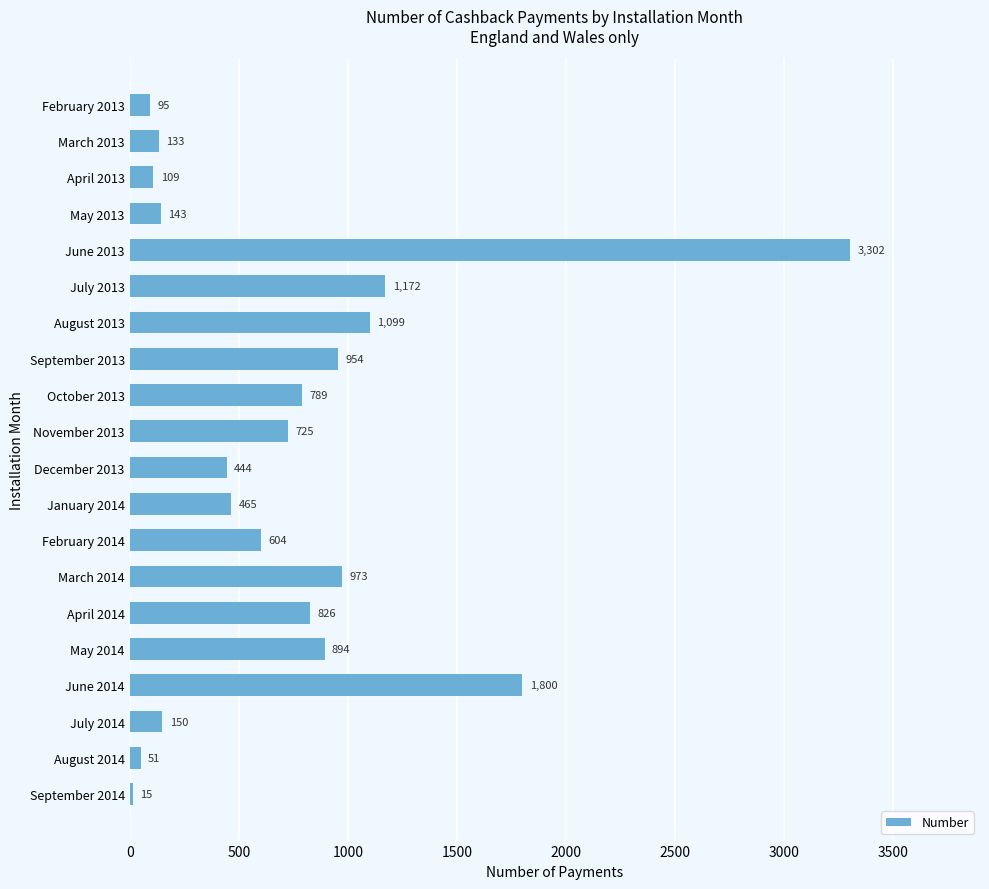

Rank the categories by value from highest to lowest.

June 2013, June 2014, July 2013, August 2013, March 2014, September 2013, May 2014, April 2014, October 2013, November 2013, February 2014, January 2014, December 2013, July 2014, May 2013, March 2013, April 2013, February 2013, August 2014, September 2014